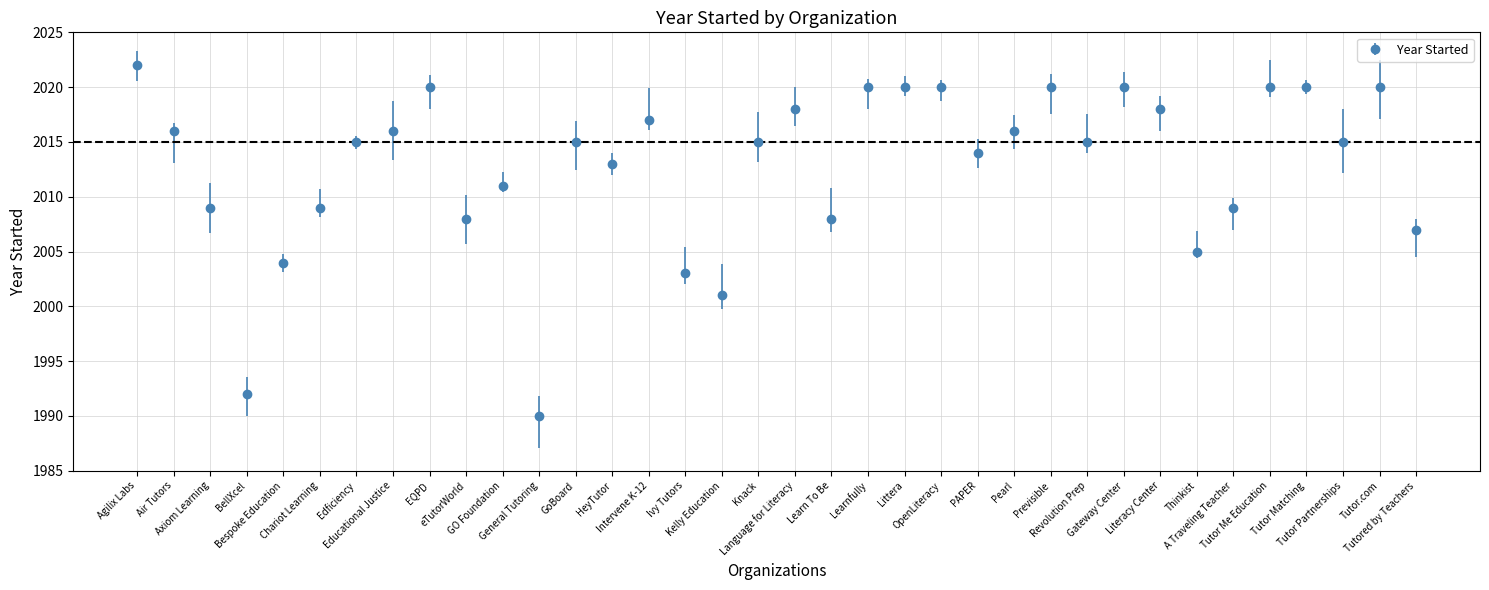

What is the smallest value displayed?

1990